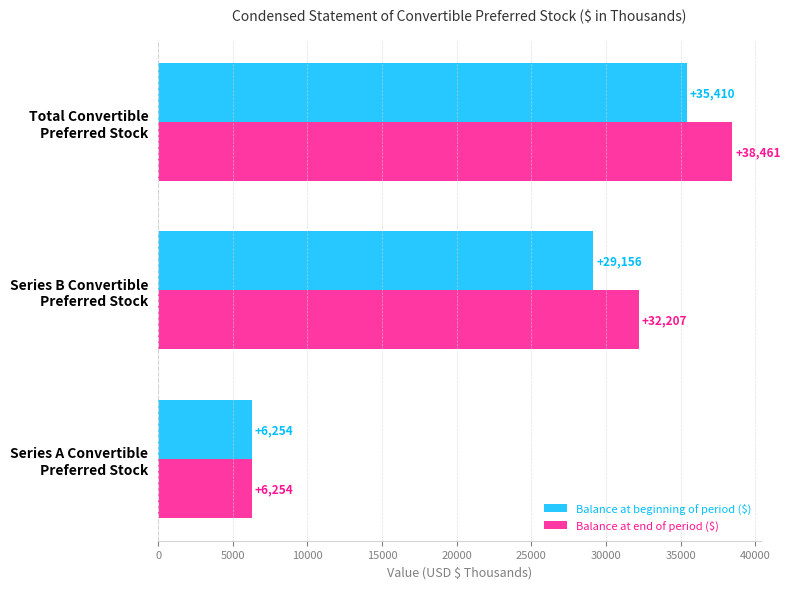

Count the Balance at end of period ($) values in the range 6254 to 38461.

3